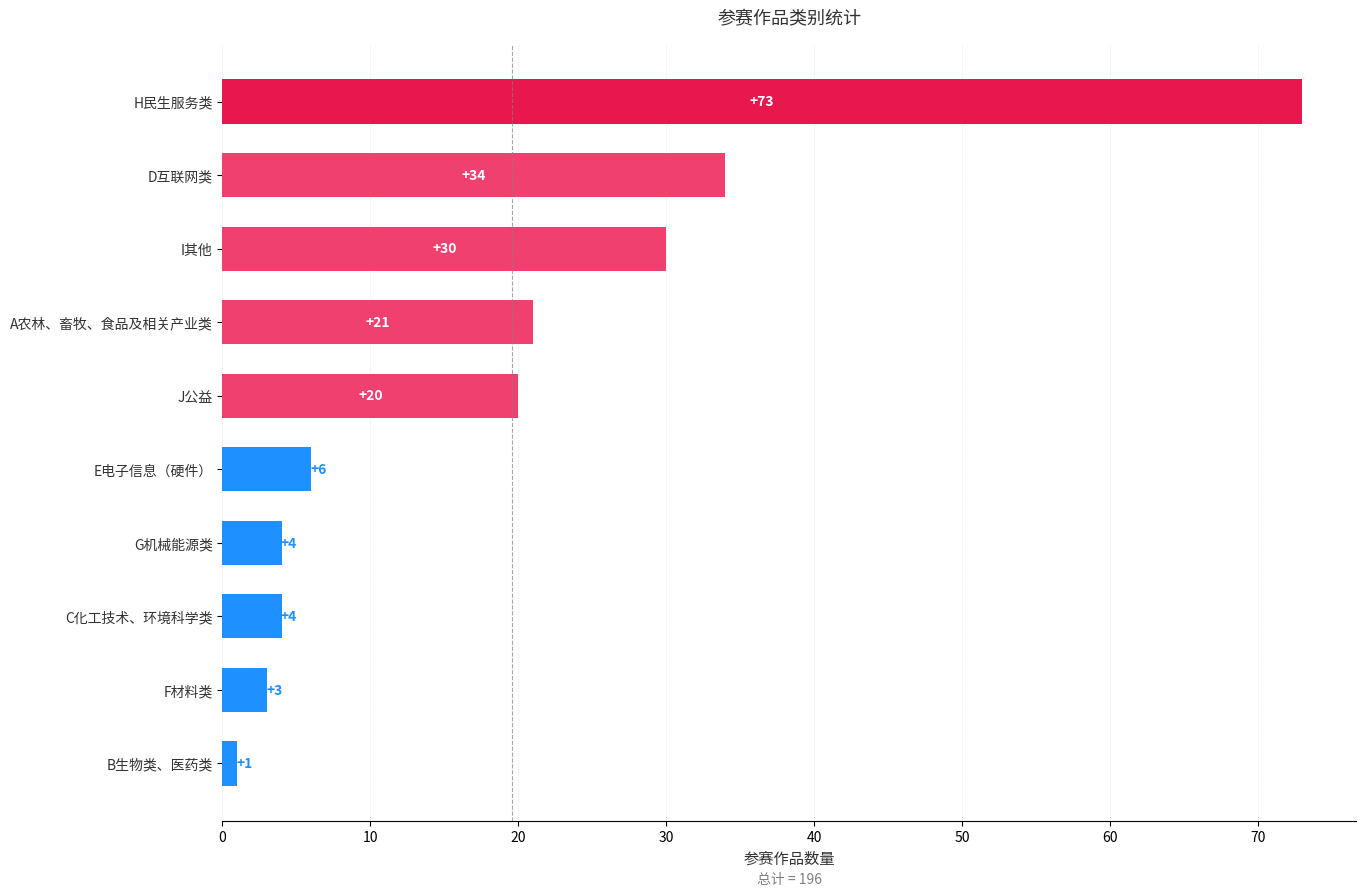

Reading bottom to top, extract all data points from this chart.

B生物类、医药类=1	F材料类=3	C化工技术、环境科学类=4	G机械能源类=4	E电子信息（硬件）=6	J公益=20	A农林、畜牧、食品及相关产业类=21	I其他=30	D互联网类=34	H民生服务类=73